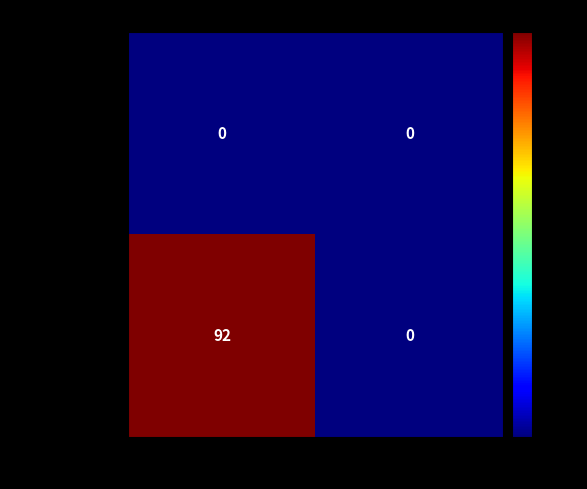

Reading right to left, extract all data points from this chart.

c830c8e0...f8307: 1=0	-1=0
123c676c...a833983: 1=0	-1=92